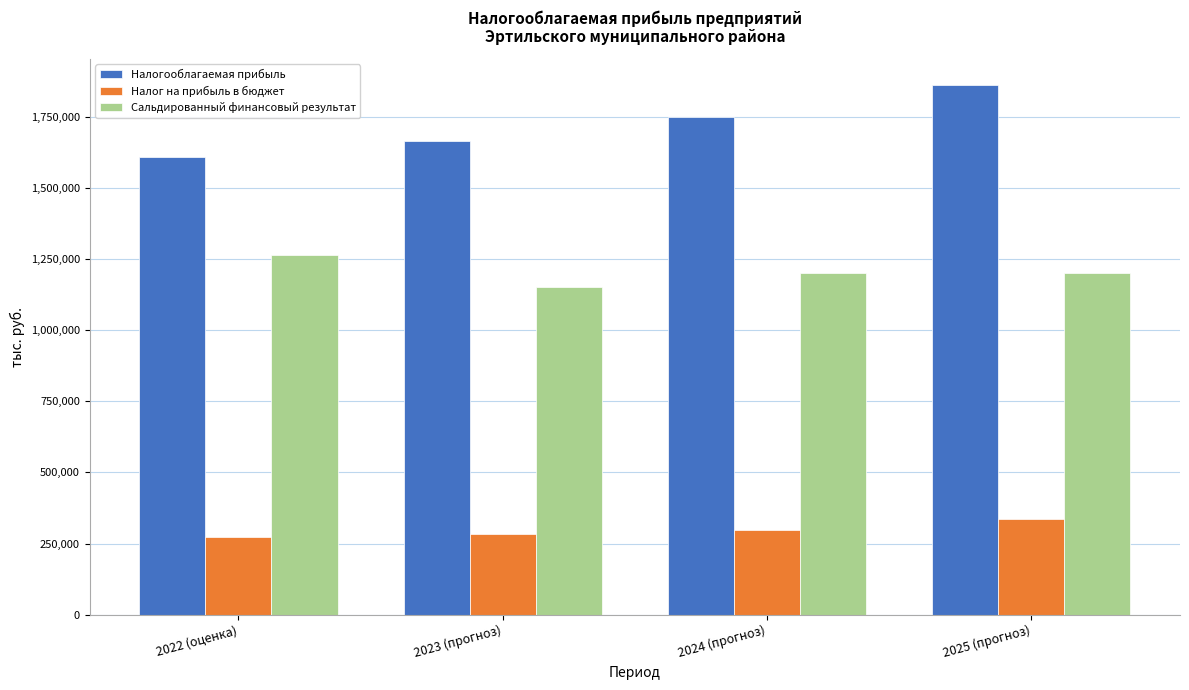

Reading left to right, list all the values displayed in this chart.

Налогооблагаемая прибыль: 2022 (оценка)=1607903.0	2023 (прогноз)=1662903.0	2024 (прогноз)=1747000.0	2025 (прогноз)=1860053.0
Налог на прибыль в бюджет: 2022 (оценка)=273343.5	2023 (прогноз)=282693.5	2024 (прогноз)=296990.0	2025 (прогноз)=334809.5
Сальдированный финансовый результат: 2022 (оценка)=1263000.0	2023 (прогноз)=1150600.0	2024 (прогноз)=1200000.0	2025 (прогноз)=1200000.0